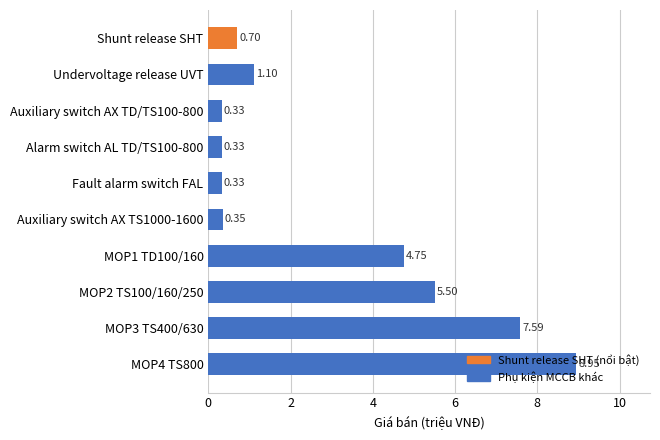

What is the change in value from MOP3 TS400/630 to MOP4 TS800?

+1.4